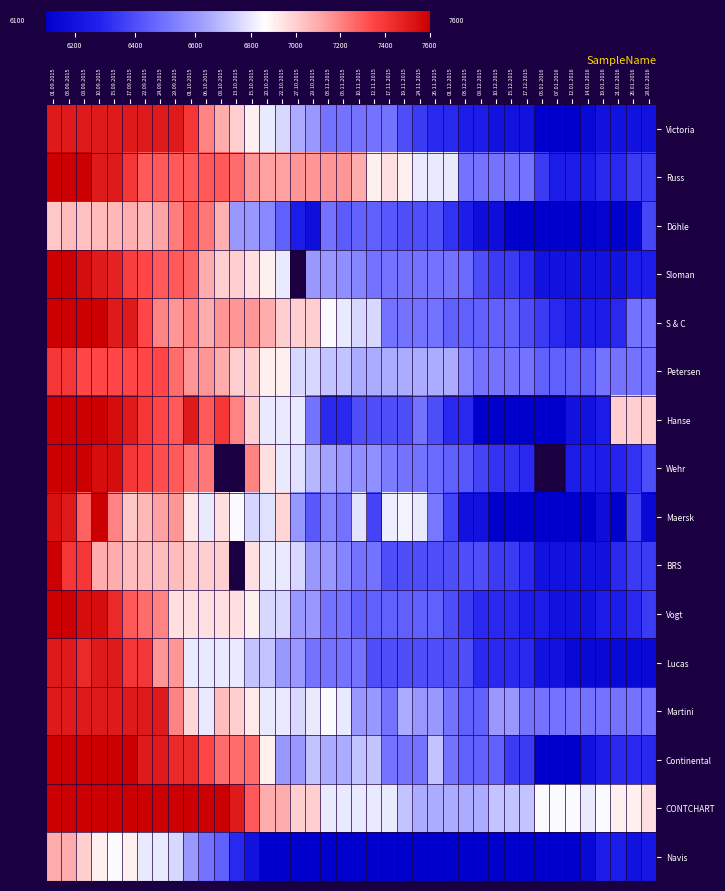

What is the spread (max minus min) of values at 22.09.2015?

900.0